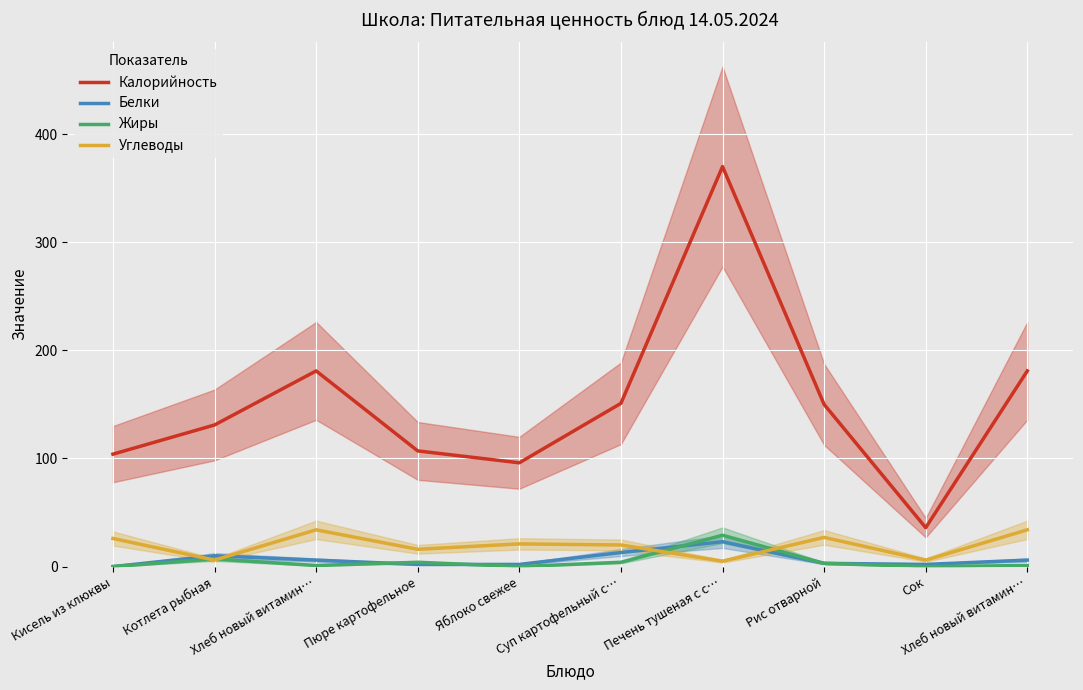

How many lines are shown in the chart?

4